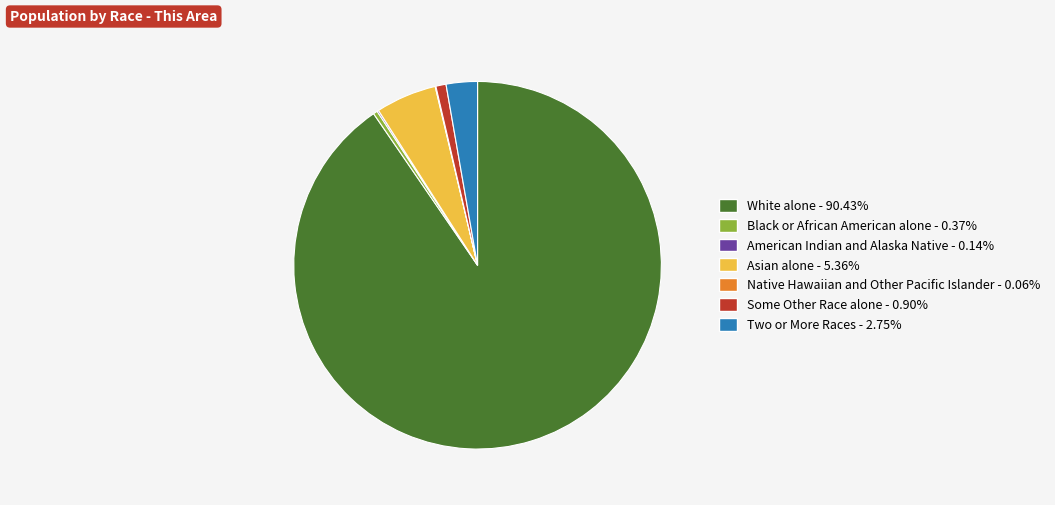

What is the ratio of the value at Asian alone to the value at Some Other Race alone?

6.0